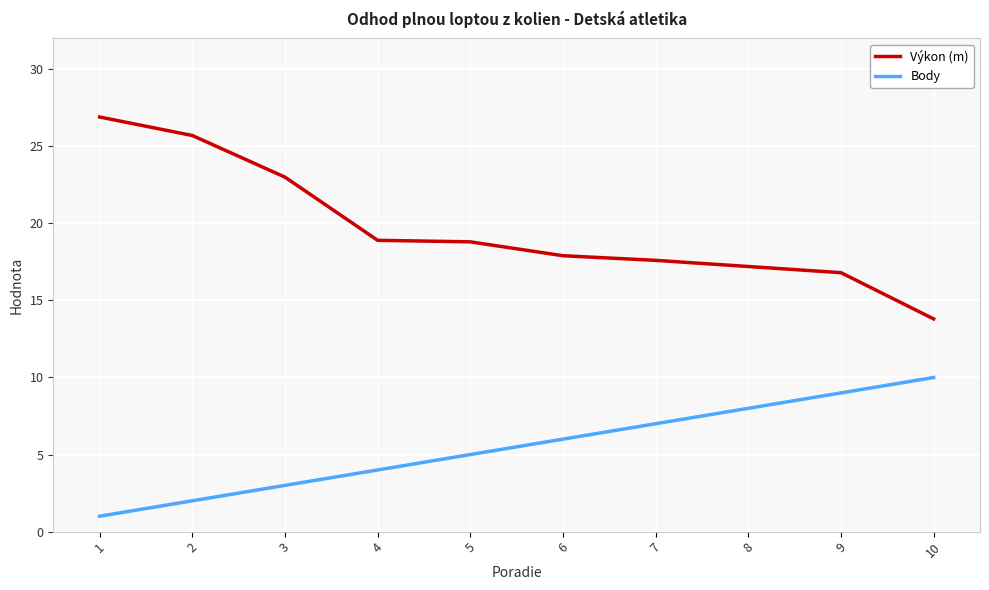

What is the smallest value displayed?

1.0